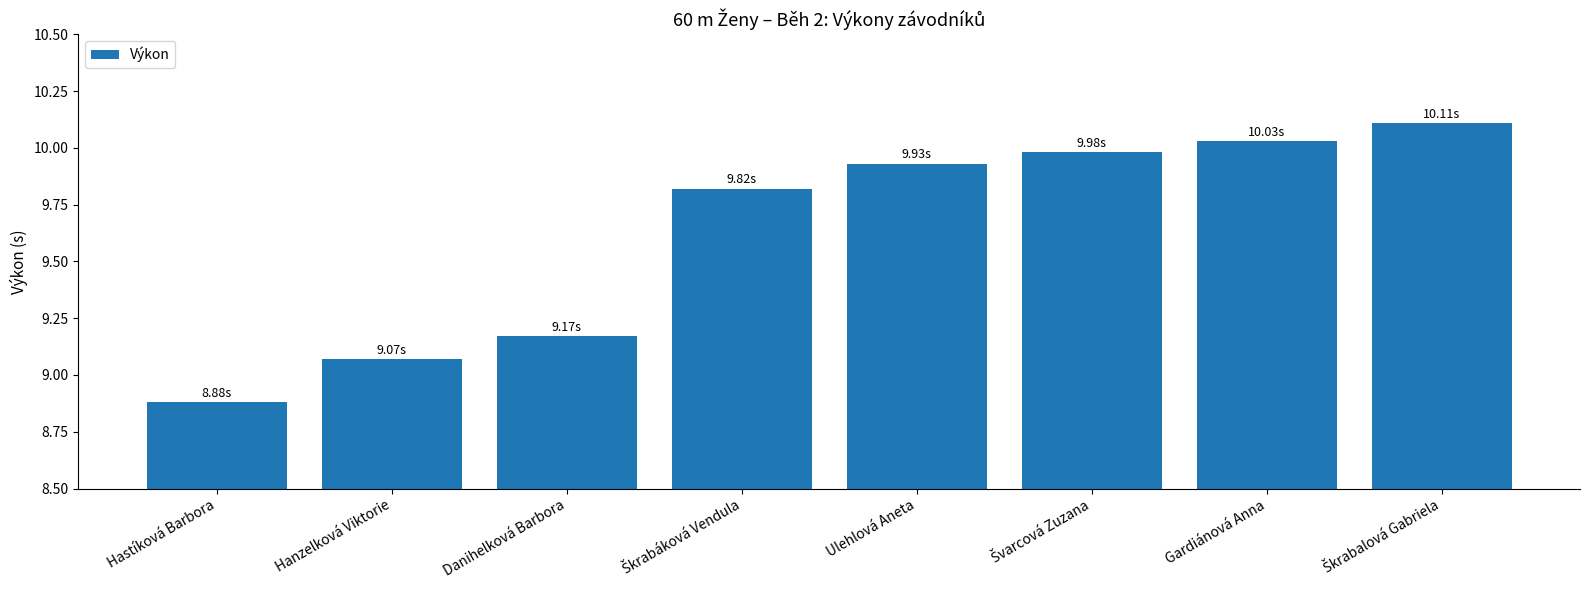

What is the ratio of the value at Danihelková Barbora to the value at Hastíková Barbora?

1.0